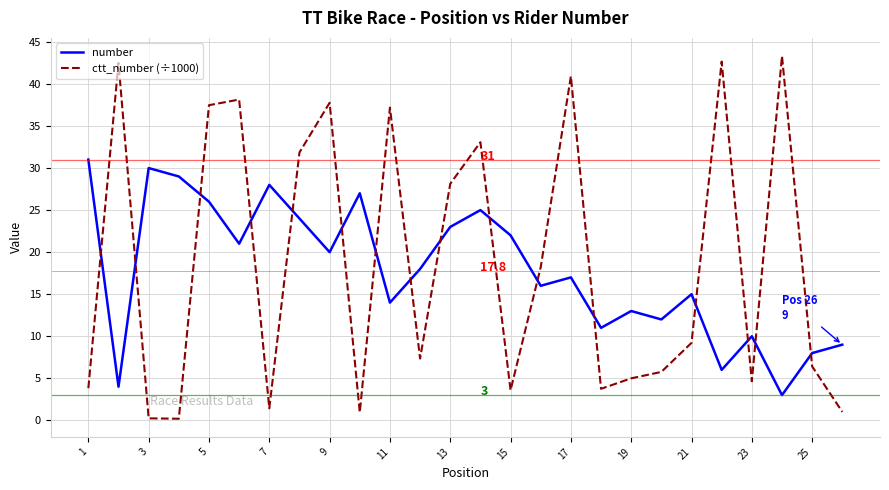

Which series has the widest spread of values?

ctt_number (÷1000)